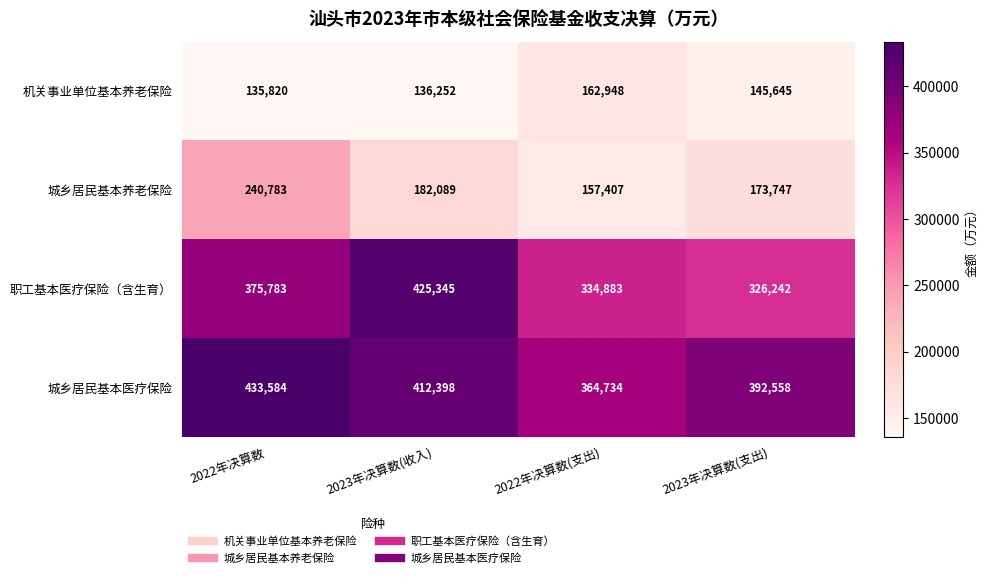

What is the spread (max minus min) of values at 2023年决算数(收入)?

289093